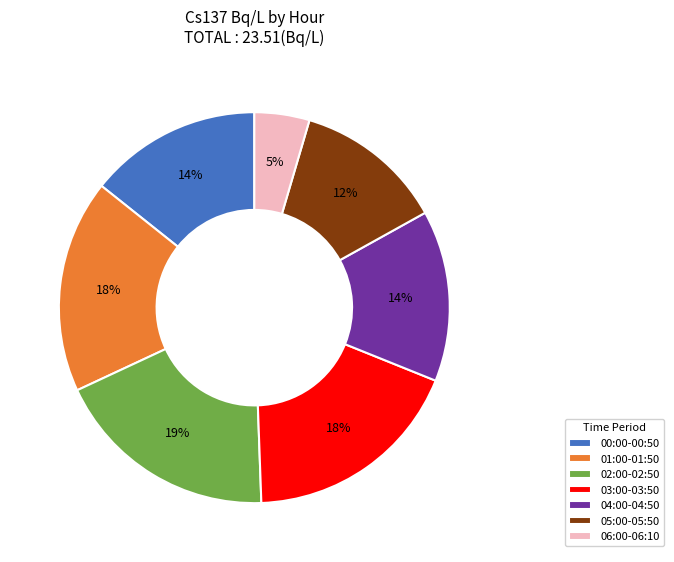

To the nearest percent, what portion does 01:00-01:50 represent?

18%